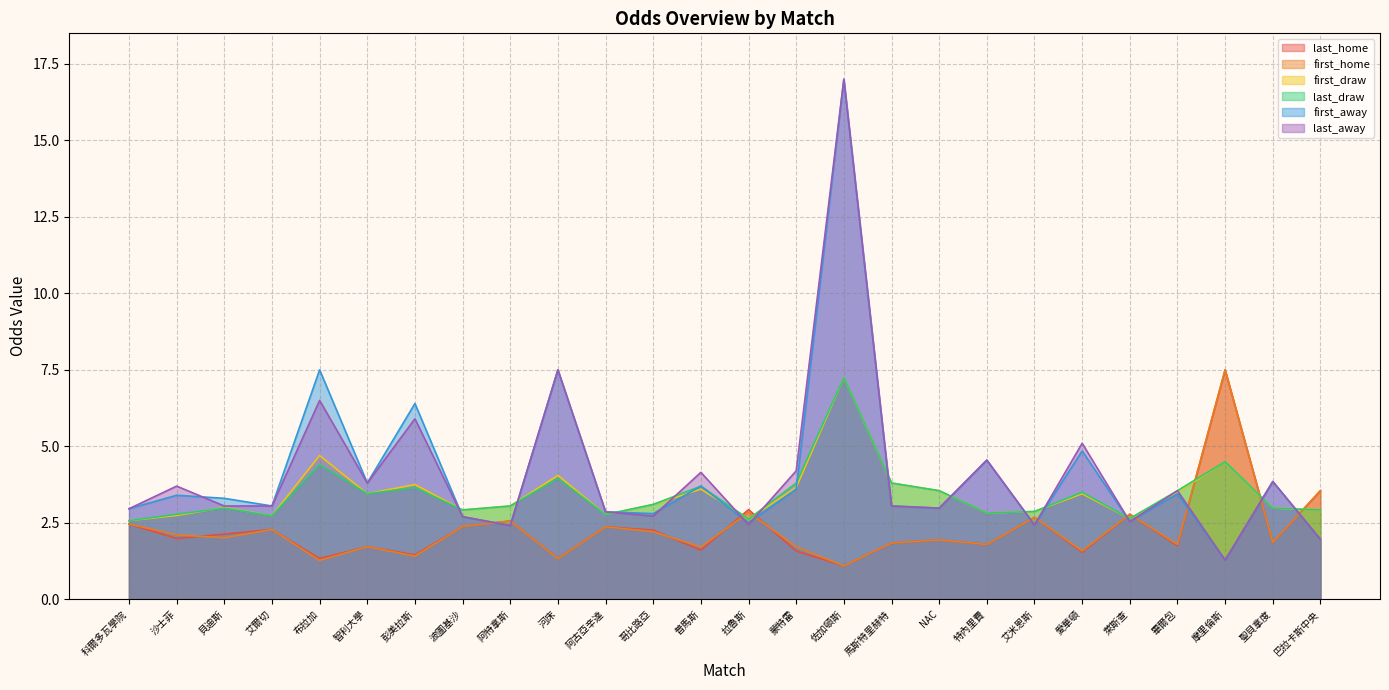

Reading left to right, what are all the values shown in this chart?

last_home: 科爾多瓦學院=2.5	沙士菲=2.0	貝迪斯=2.1	艾爾切=2.3	布拉加=1.3	智利大學=1.7	彭美拉斯=1.4	波圖基沙=2.4	阿特拿斯=2.6	河床=1.3	阿古亞辛達=2.4	哥比路亞=2.3	普馬斯=1.6	拉魯斯=2.9	蒙特雷=1.6	佐加頓斯=1.1	馬斯特里赫特=1.8	NAC=1.9	特內里費=1.8	艾米恩斯=2.7	愛華頓=1.5	萊斯查=2.8	畢爾包=1.8	摩里倫斯=7.5	聖貝拿度=1.9	巴拉卡斯中央=3.5
first_home: 科爾多瓦學院=2.5	沙士菲=2.1	貝迪斯=2.0	艾爾切=2.3	布拉加=1.3	智利大學=1.7	彭美拉斯=1.4	波圖基沙=2.4	阿特拿斯=2.6	河床=1.3	阿古亞辛達=2.4	哥比路亞=2.2	普馬斯=1.7	拉魯斯=2.8	蒙特雷=1.7	佐加頓斯=1.1	馬斯特里赫特=1.8	NAC=1.9	特內里費=1.8	艾米恩斯=2.7	愛華頓=1.6	萊斯查=2.8	畢爾包=1.8	摩里倫斯=7.5	聖貝拿度=1.9	巴拉卡斯中央=3.5
first_draw: 科爾多瓦學院=2.6	沙士菲=2.7	貝迪斯=3.0	艾爾切=2.7	布拉加=4.7	智利大學=3.5	彭美拉斯=3.8	波圖基沙=2.9	阿特拿斯=3.0	河床=4.0	阿古亞辛達=2.8	哥比路亞=3.1	普馬斯=3.6	拉魯斯=2.6	蒙特雷=3.6	佐加頓斯=7.2	馬斯特里赫特=3.8	NAC=3.5	特內里費=2.8	艾米恩斯=2.9	愛華頓=3.5	萊斯查=2.6	畢爾包=3.5	摩里倫斯=4.5	聖貝拿度=3.0	巴拉卡斯中央=2.9
last_draw: 科爾多瓦學院=2.6	沙士菲=2.8	貝迪斯=3.0	艾爾切=2.7	布拉加=4.4	智利大學=3.5	彭美拉斯=3.6	波圖基沙=2.9	阿特拿斯=3.0	河床=4.0	阿古亞辛達=2.8	哥比路亞=3.1	普馬斯=3.7	拉魯斯=2.6	蒙特雷=3.8	佐加頓斯=7.2	馬斯特里赫特=3.8	NAC=3.5	特內里費=2.8	艾米恩斯=2.9	愛華頓=3.5	萊斯查=2.6	畢爾包=3.5	摩里倫斯=4.5	聖貝拿度=3.0	巴拉卡斯中央=2.9
first_away: 科爾多瓦學院=3.0	沙士菲=3.4	貝迪斯=3.3	艾爾切=3.0	布拉加=7.5	智利大學=3.8	彭美拉斯=6.4	波圖基沙=2.7	阿特拿斯=2.4	河床=7.5	阿古亞辛達=2.9	哥比路亞=2.8	普馬斯=3.7	拉魯斯=2.5	蒙特雷=3.6	佐加頓斯=17.0	馬斯特里赫特=3.0	NAC=3.0	特內里費=4.5	艾米恩斯=2.4	愛華頓=4.8	萊斯查=2.5	畢爾包=3.5	摩里倫斯=1.3	聖貝拿度=3.9	巴拉卡斯中央=2.0
last_away: 科爾多瓦學院=3.0	沙士菲=3.7	貝迪斯=3.0	艾爾切=3.0	布拉加=6.5	智利大學=3.8	彭美拉斯=5.9	波圖基沙=2.7	阿特拿斯=2.4	河床=7.5	阿古亞辛達=2.9	哥比路亞=2.7	普馬斯=4.2	拉魯斯=2.4	蒙特雷=4.2	佐加頓斯=17.0	馬斯特里赫特=3.0	NAC=3.0	特內里費=4.5	艾米恩斯=2.4	愛華頓=5.1	萊斯查=2.5	畢爾包=3.5	摩里倫斯=1.3	聖貝拿度=3.9	巴拉卡斯中央=2.0